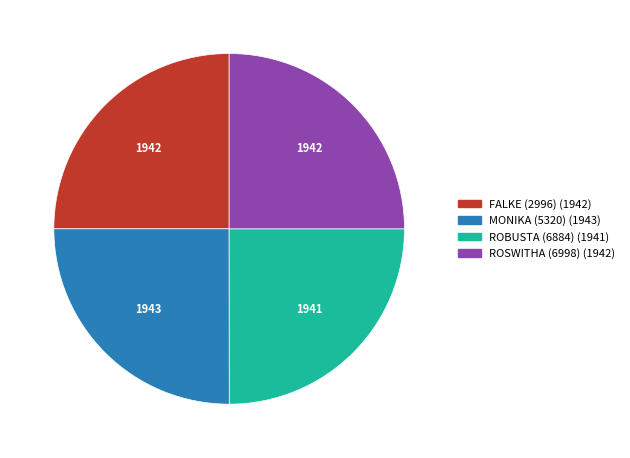

The ROSWITHA (6998) slice represents 39% of the pie. True or false?

False